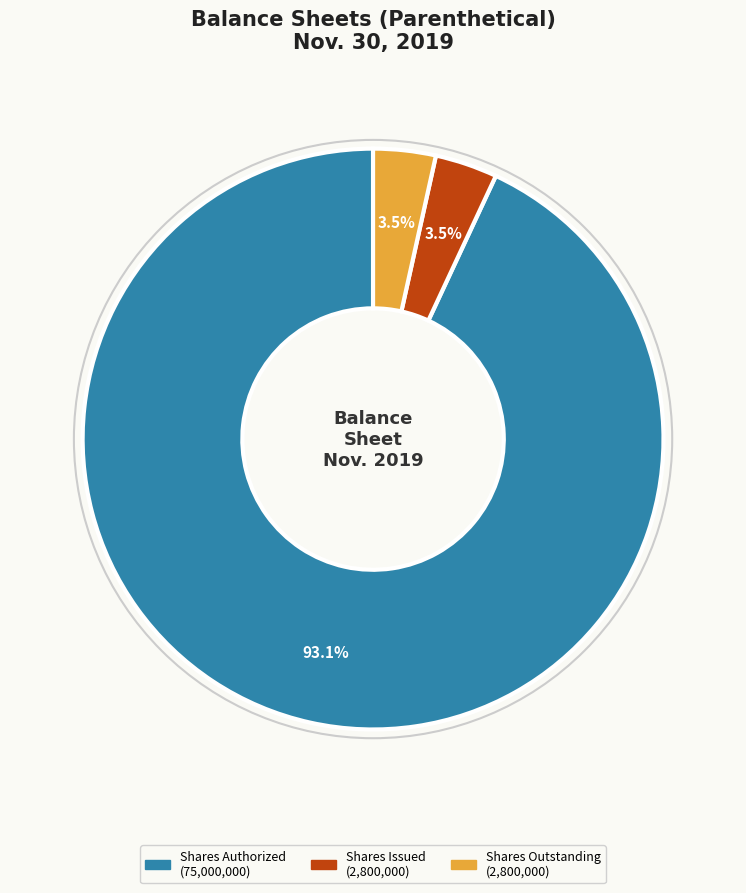

Does any single category account for the majority?

Yes